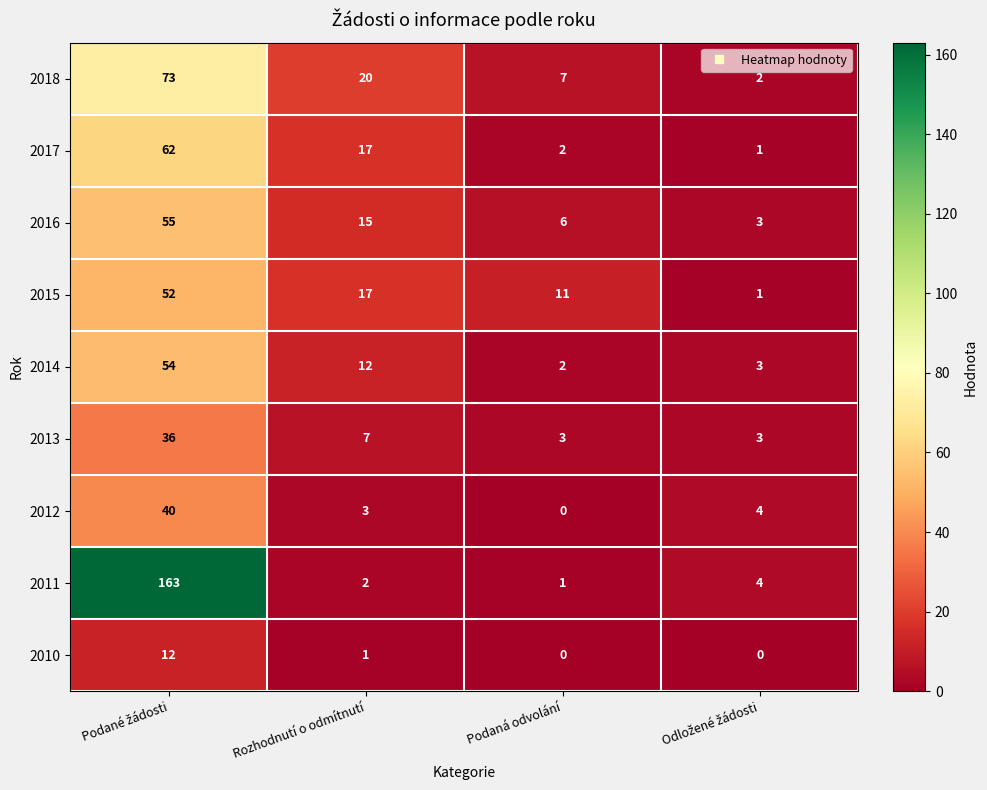

What is the spread (max minus min) of values at Podaná odvolání?

11